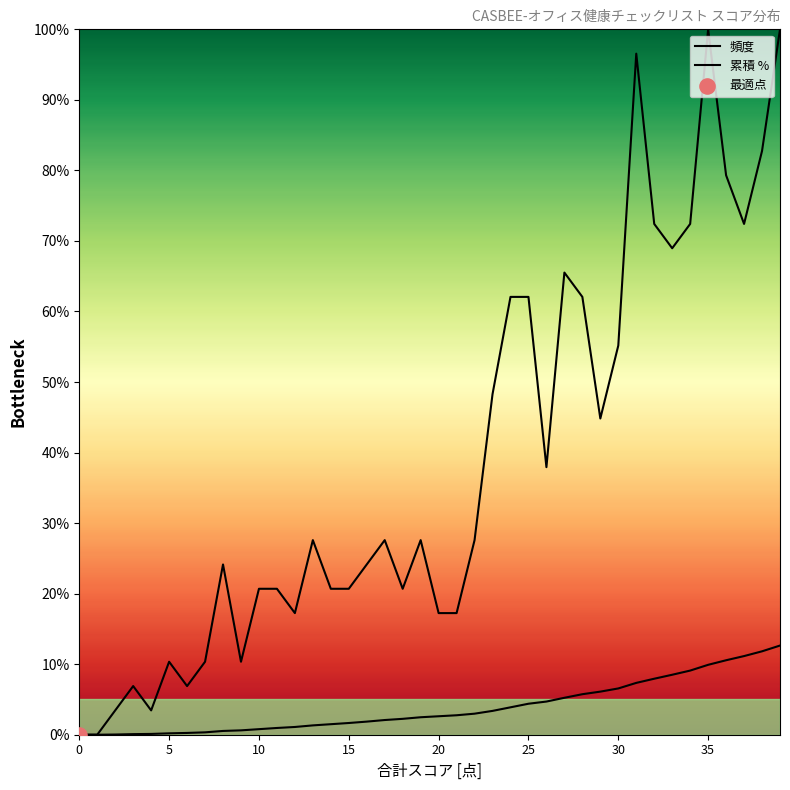

At how many categories does at least one series exceed 88?

3